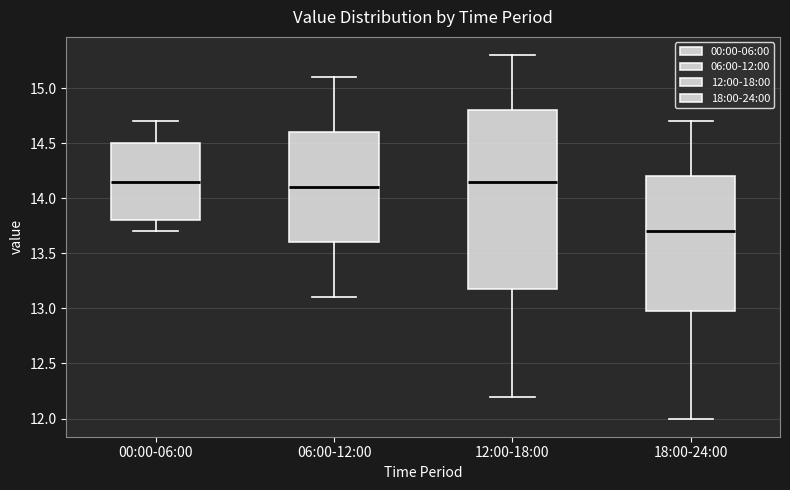

Where is the lower edge of the box for 12:00-18:00 on the y-axis? The values are not printed on the chart, so give them approximately, as read against the axis.

13.20